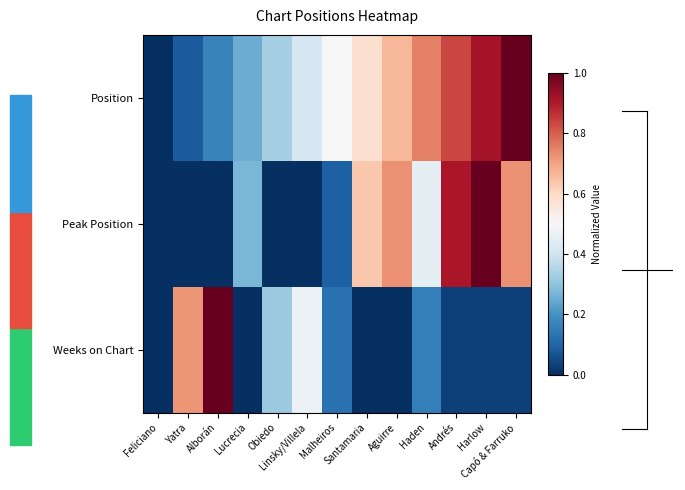

Between Obiedo and Andrés, which series saw the biggest shift?

Peak Position